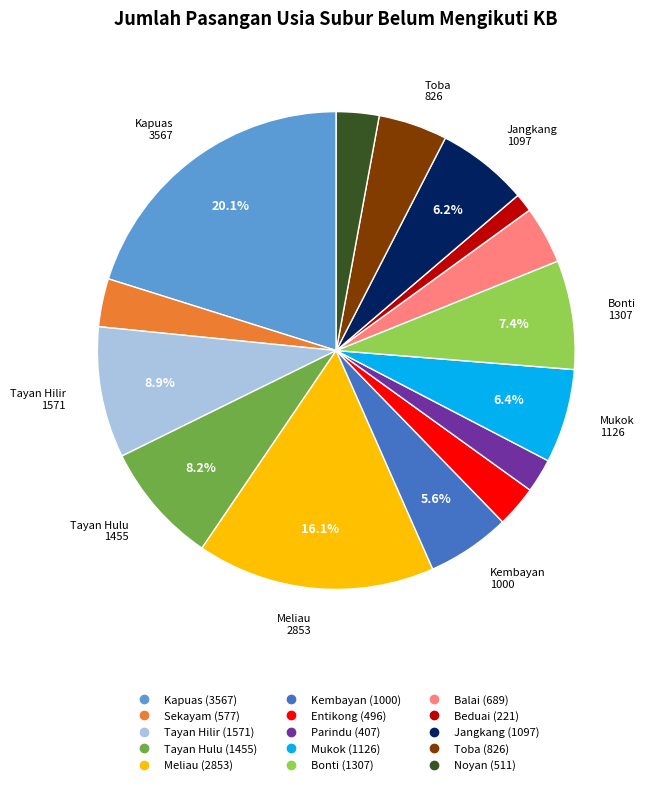

To the nearest percent, what portion does Balai represent?

4%